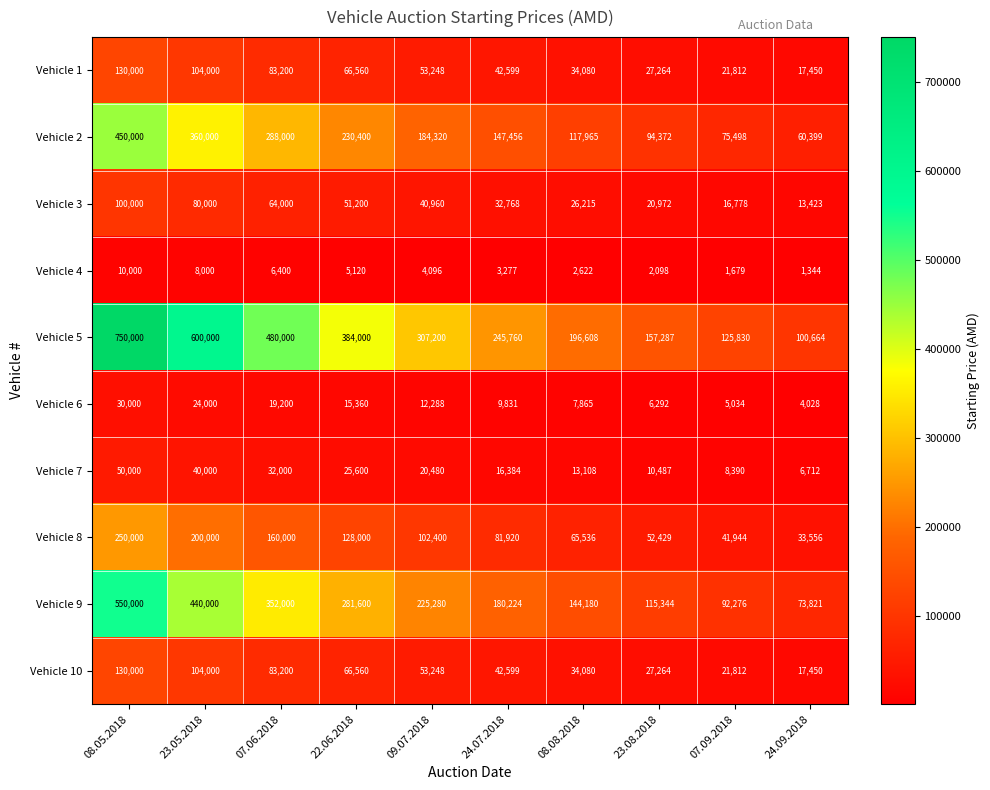

What is the sum of all Vehicle 9 values?

2454725